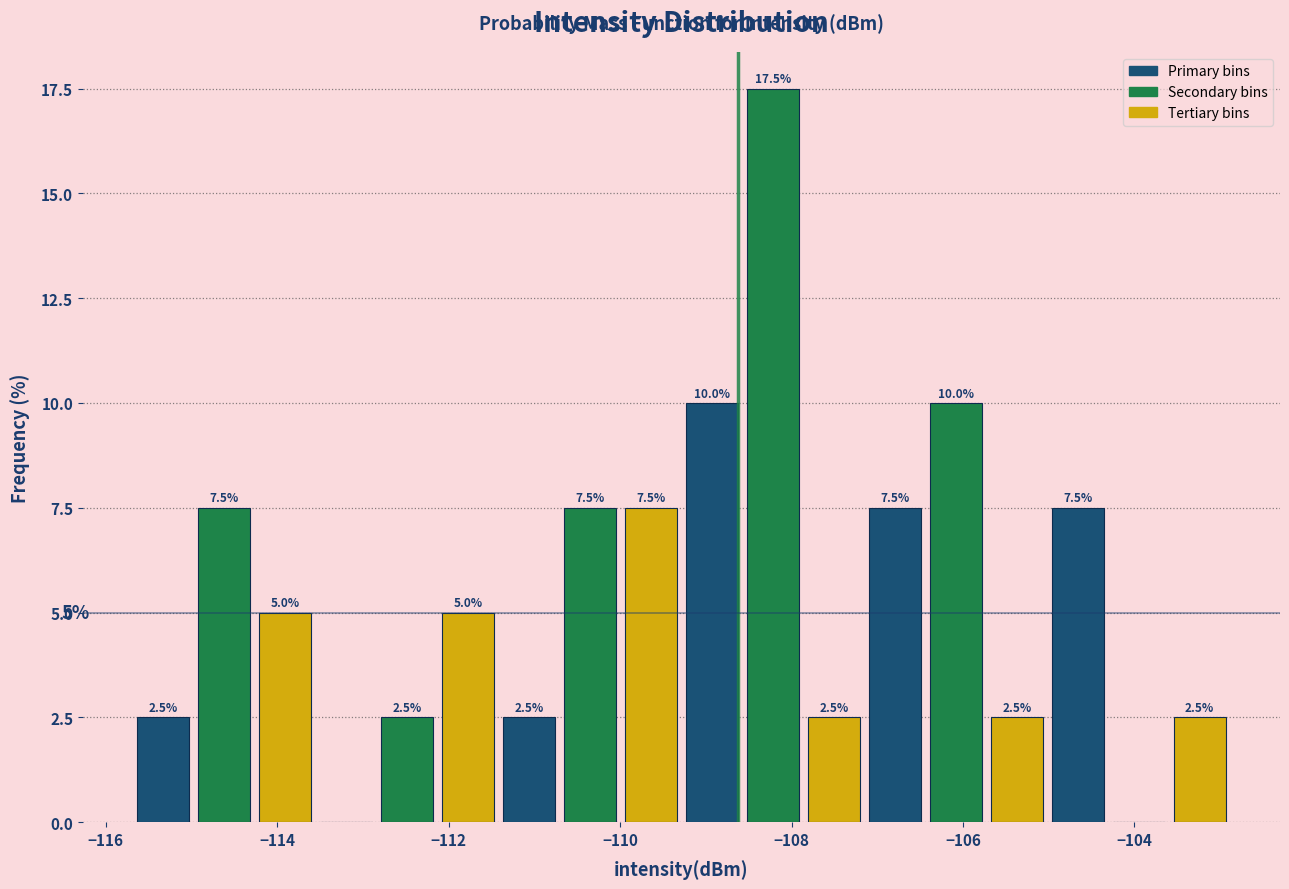

Read against the x-axis, roughly where is the centre of the tallest bar?

-108.2